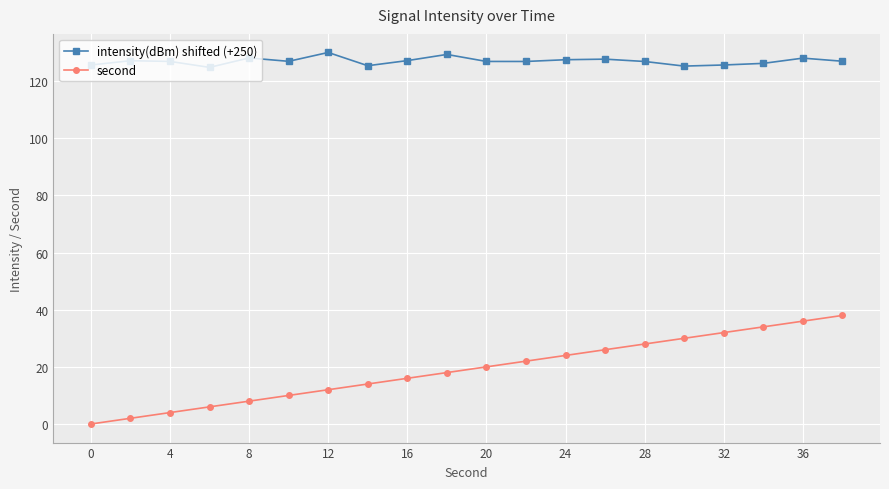

Which series has the largest range (max minus min)?

second